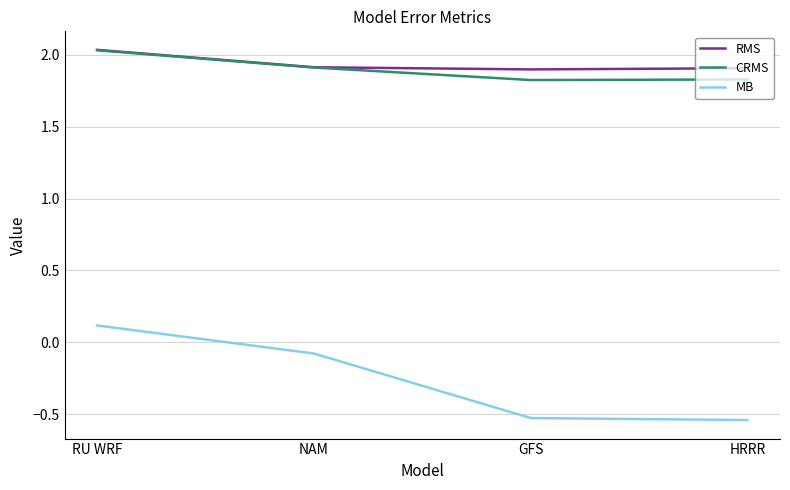

What is the minimum value for CRMS?

1.8